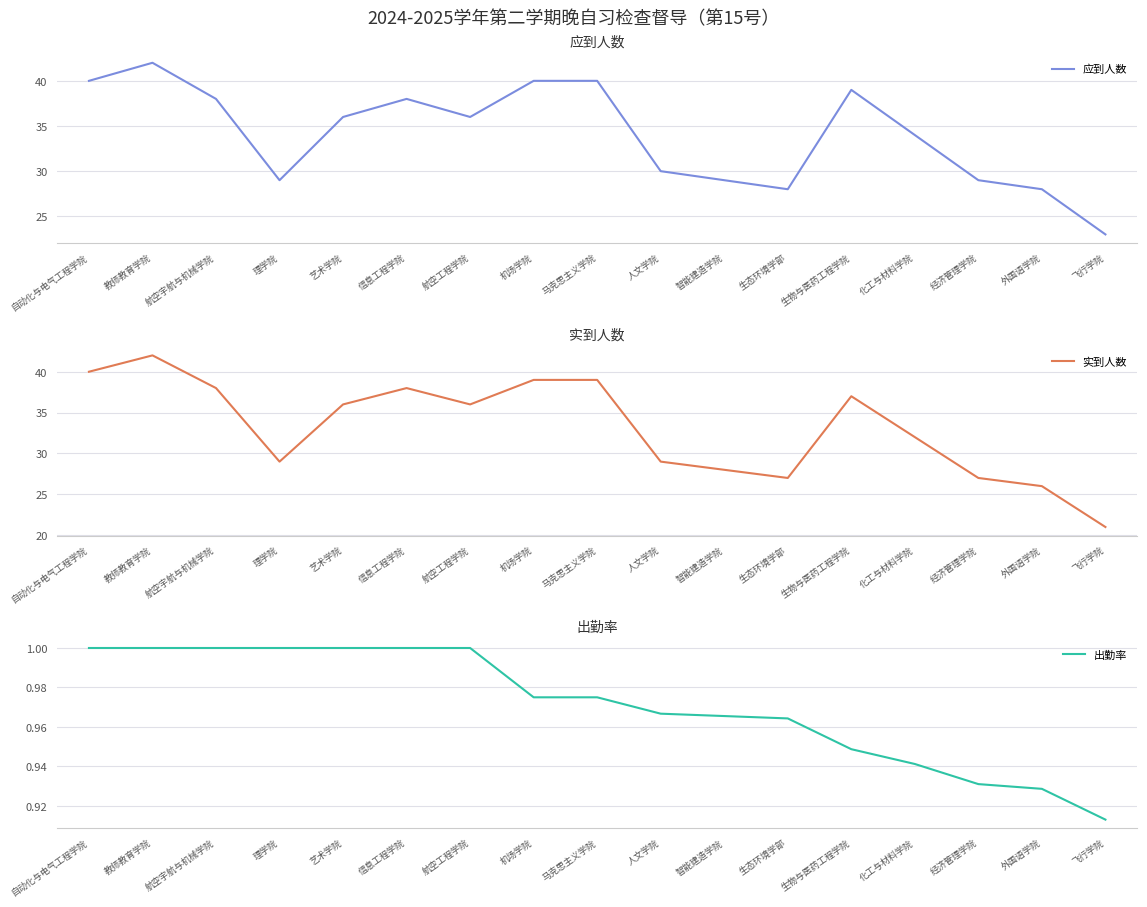

Which category has the highest value in the 应到人数 series?

教师教育学院